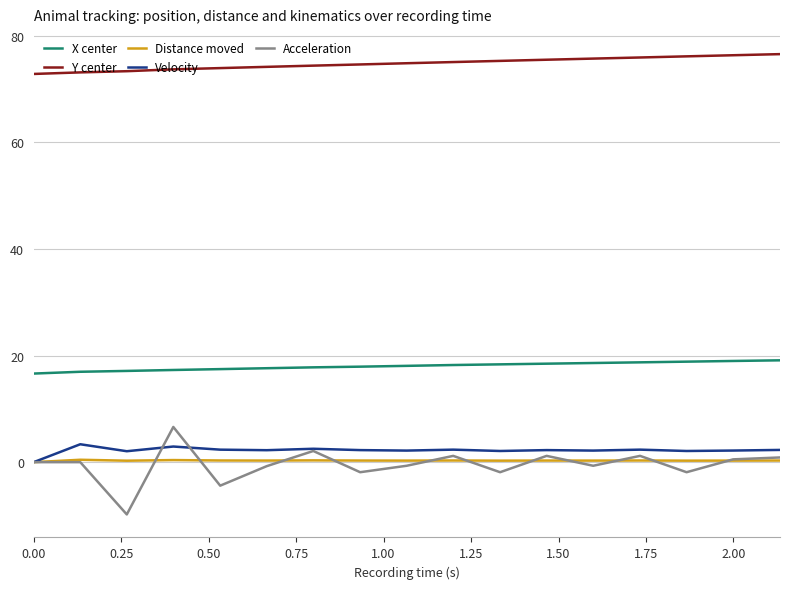

Which series has the largest total across all categories?

Y center